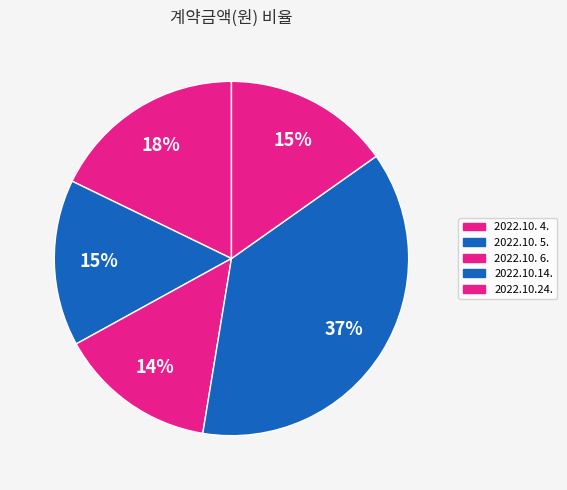

Approximately how many times larger is the value at 2022.10.24. compared to 2022.10. 6.?

1.1